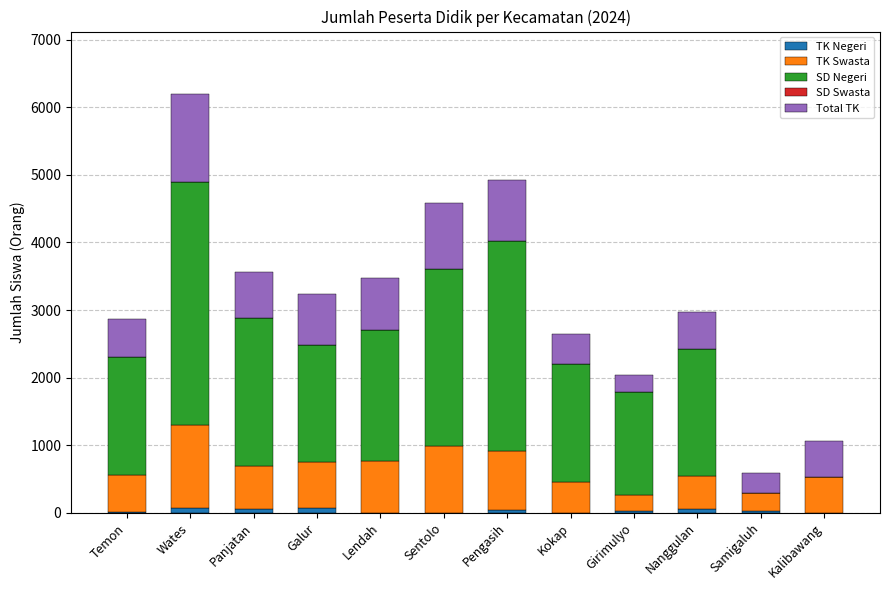

Does the chart contain stacked bars?

Yes